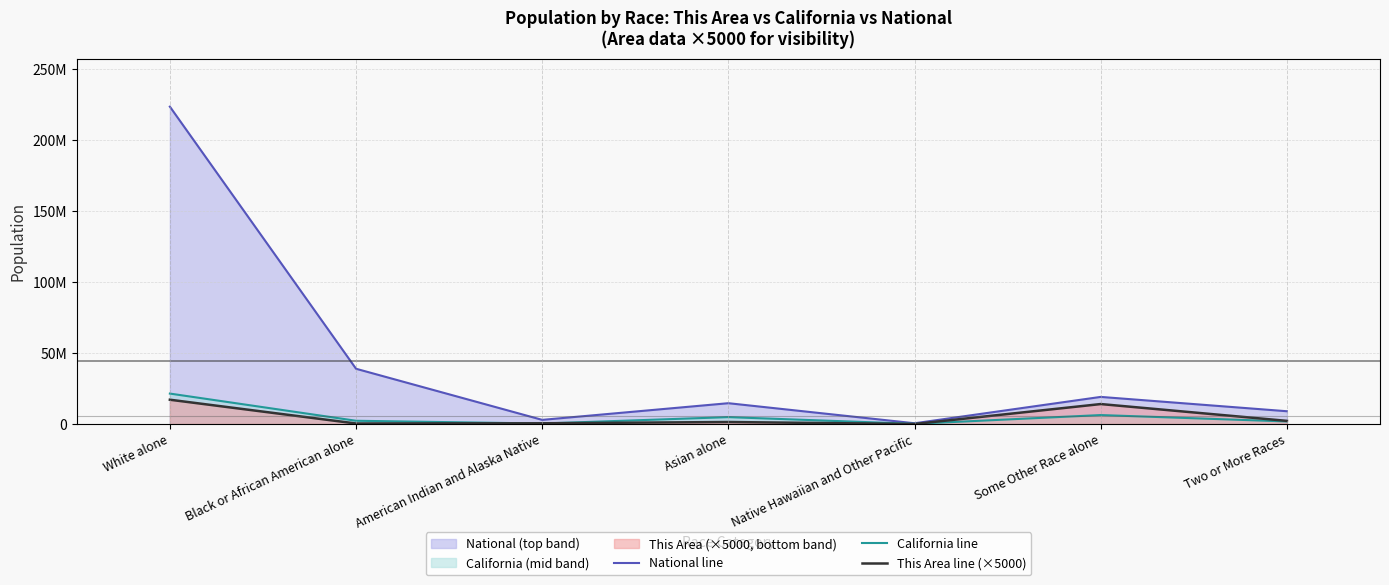

At which label does This Area line (×5000) first exceed 1420000?

White alone